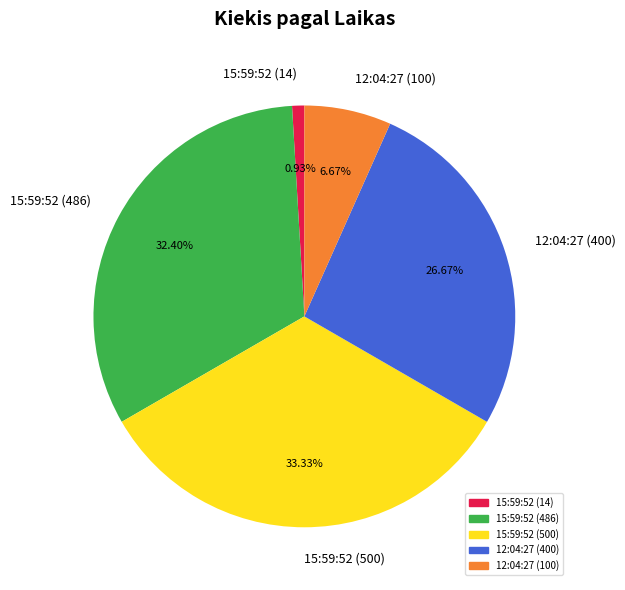

Does 12:04:27 (100) represent more than half of the total?

No